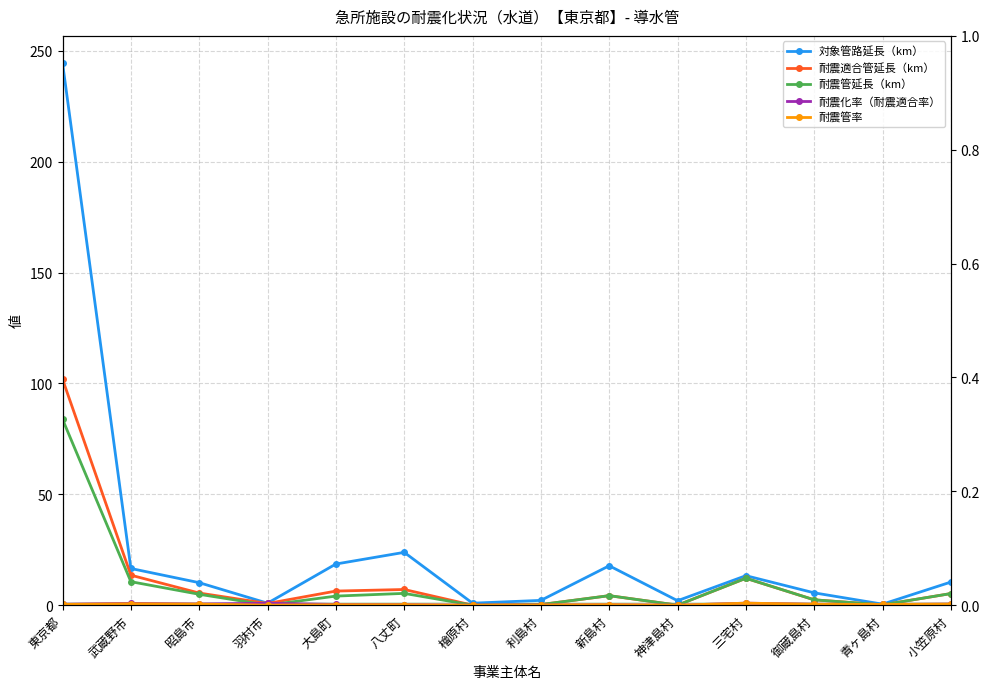

Which series changed the most between 新島村 and 小笠原村?

対象管路延長（km）